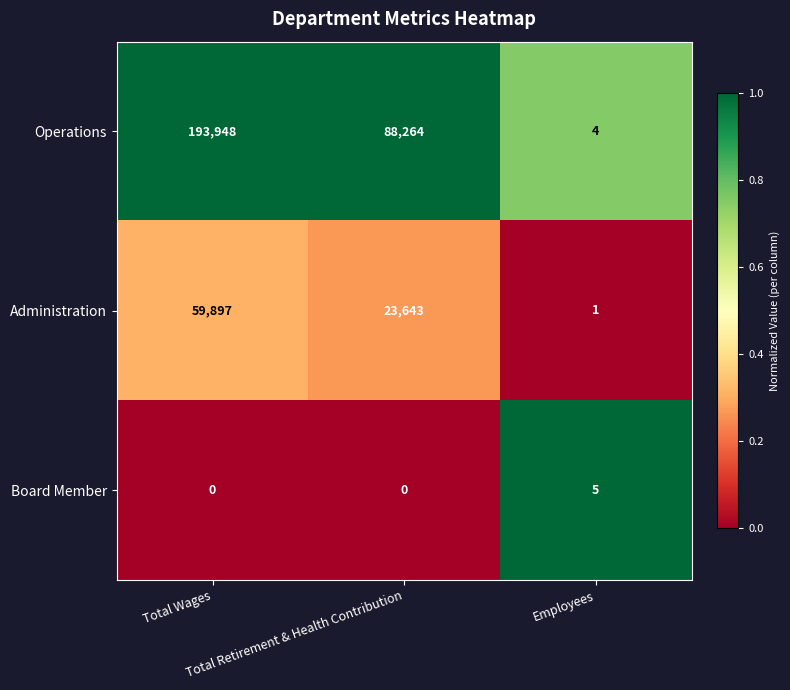

List the series in order of their peak value, highest first.

Operations, Administration, Board Member